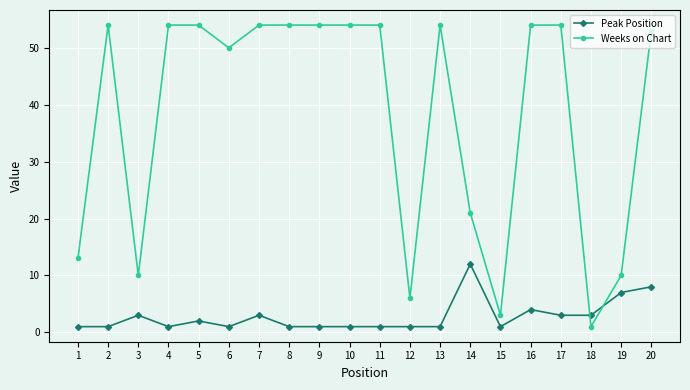

What is the difference between the second highest and second lowest values in the Weeks on Chart series?

51